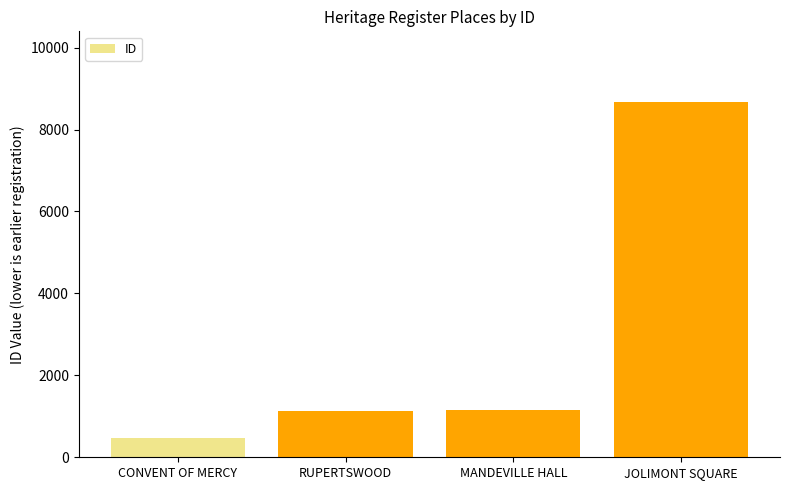

What is the sum of all values?

11445